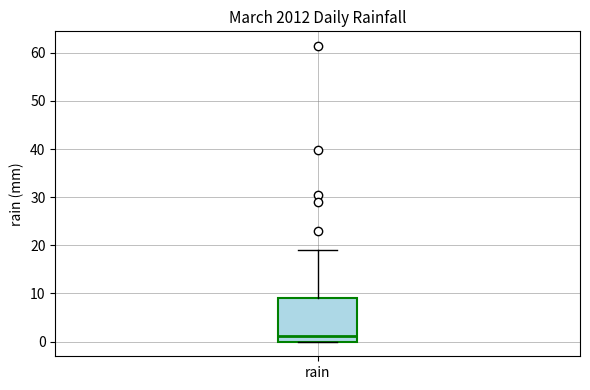

Transcribe this box plot: give where the median line is, the range the box spans, and where the two whiskers end, as read against the y-axis. The values are not printed on the chart, so give them approximately, as read against the axis.

median 1, box 0 to 9, whiskers 0 to 19